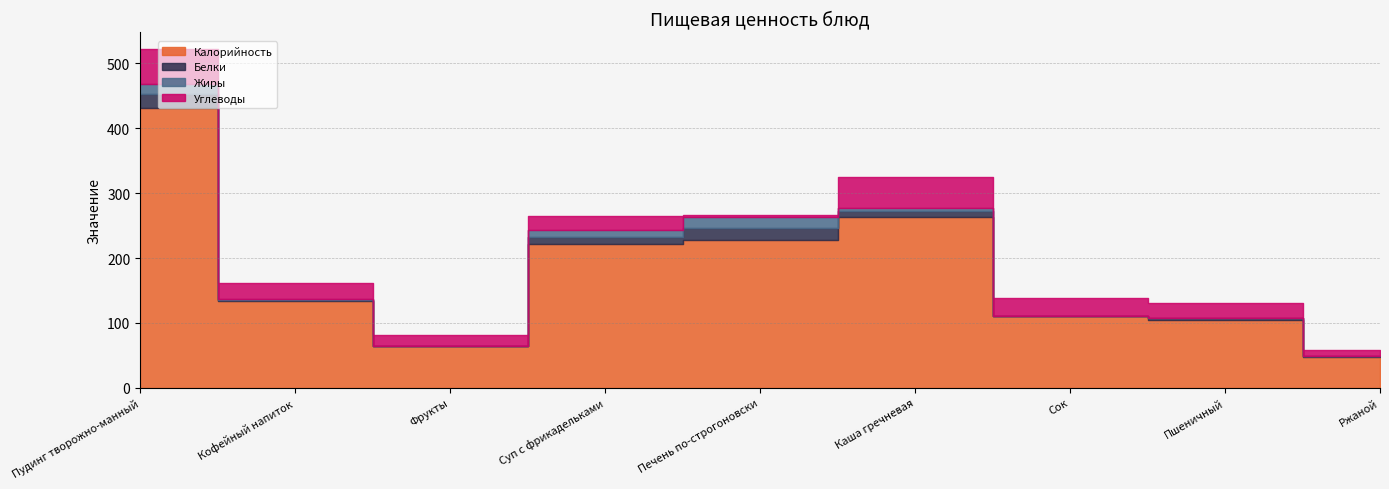

At which category is the sum across all series the highest?

Пудинг творожно-манный